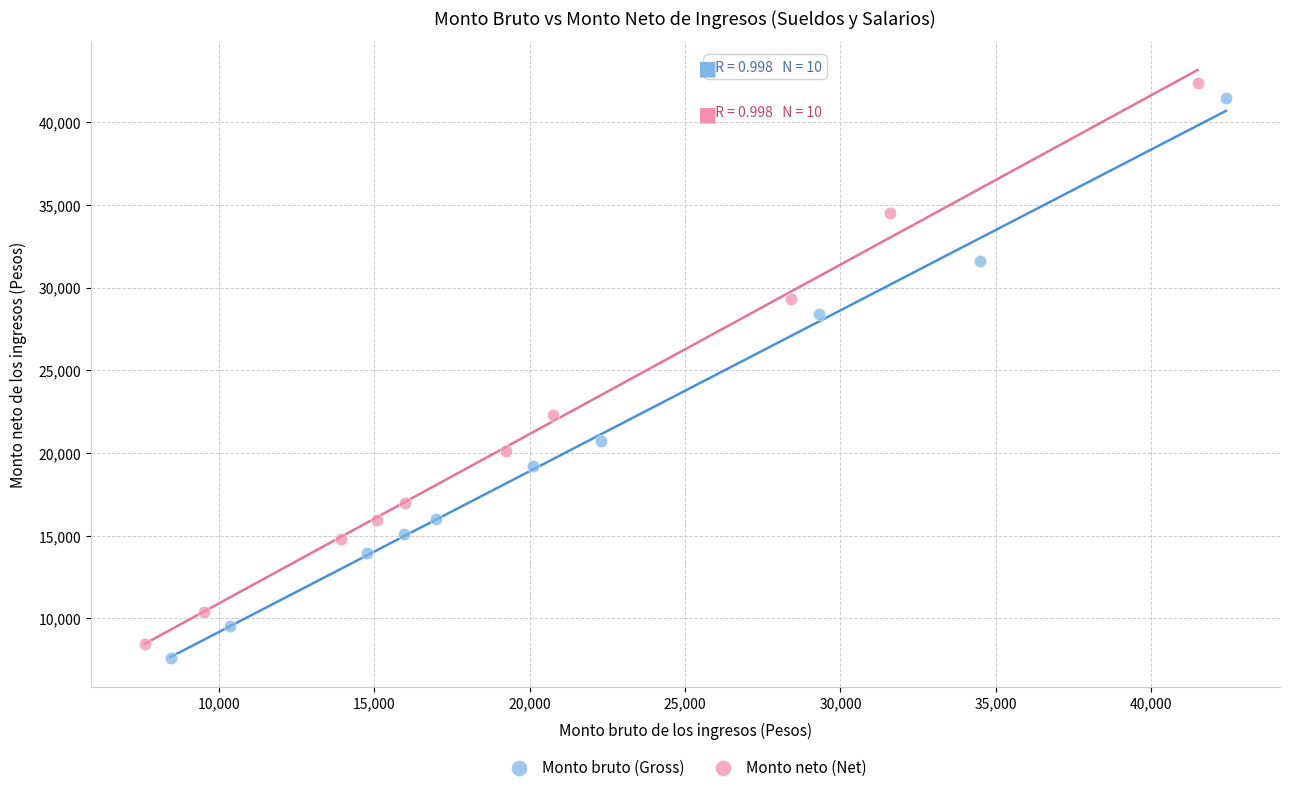

Which series has the widest spread of Y values?

Monto neto (Net)